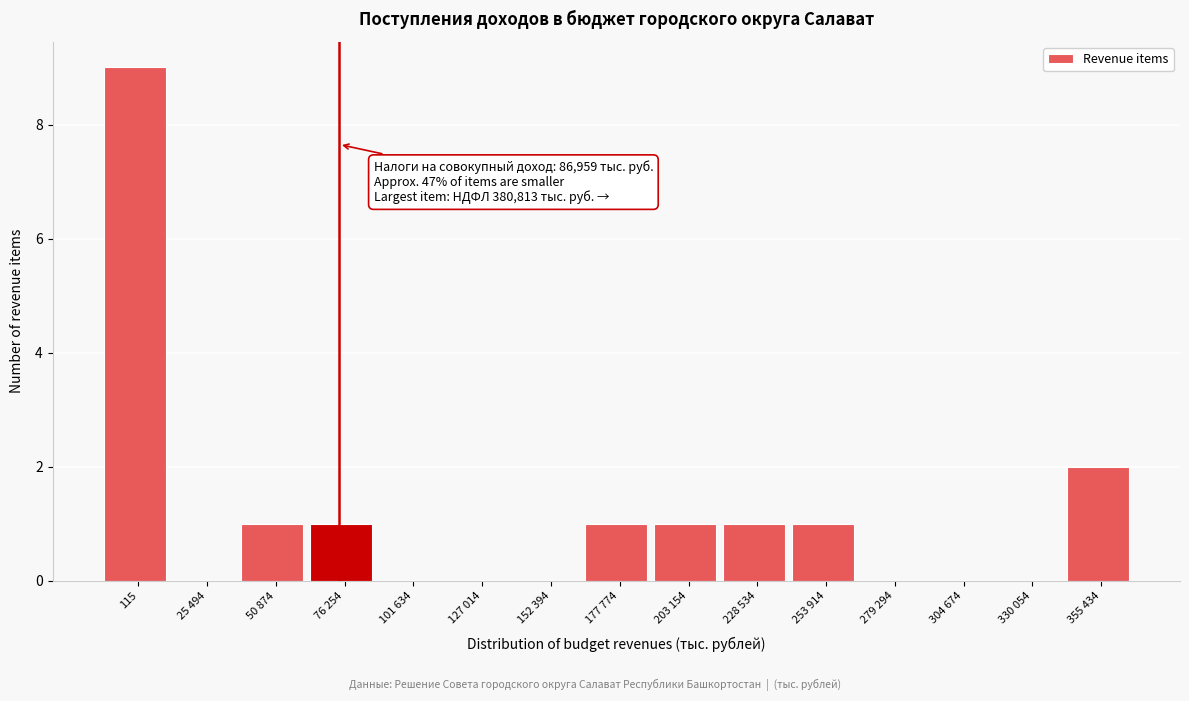

Reading right to left, extract all data points from this chart.

355 434=2	330 054=0	304 674=0	279 294=0	253 914=1	228 534=1	203 154=1	177 774=1	152 394=0	127 014=0	101 634=0	76 254=1	50 874=1	25 494=0	115=9